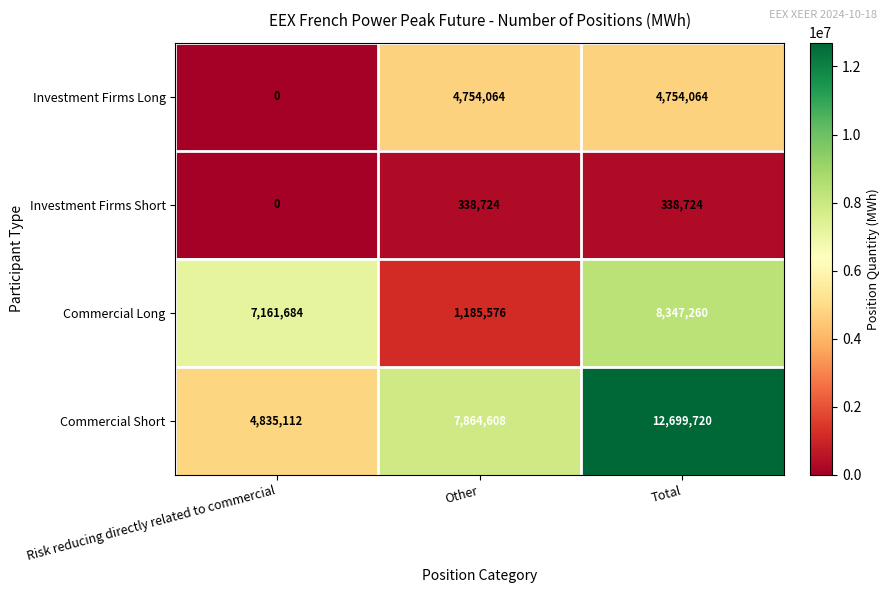

Reading right to left, what are all the values shown in this chart?

Investment Firms Long: 4754064	4754064	0
Investment Firms Short: 338724	338724	0
Commercial Long: 8347260	1185576	7161684
Commercial Short: 12699720	7864608	4835112